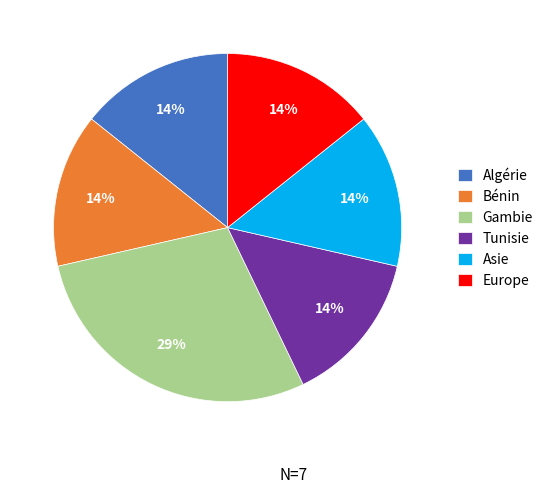

Is Algérie the majority of the pie?

No